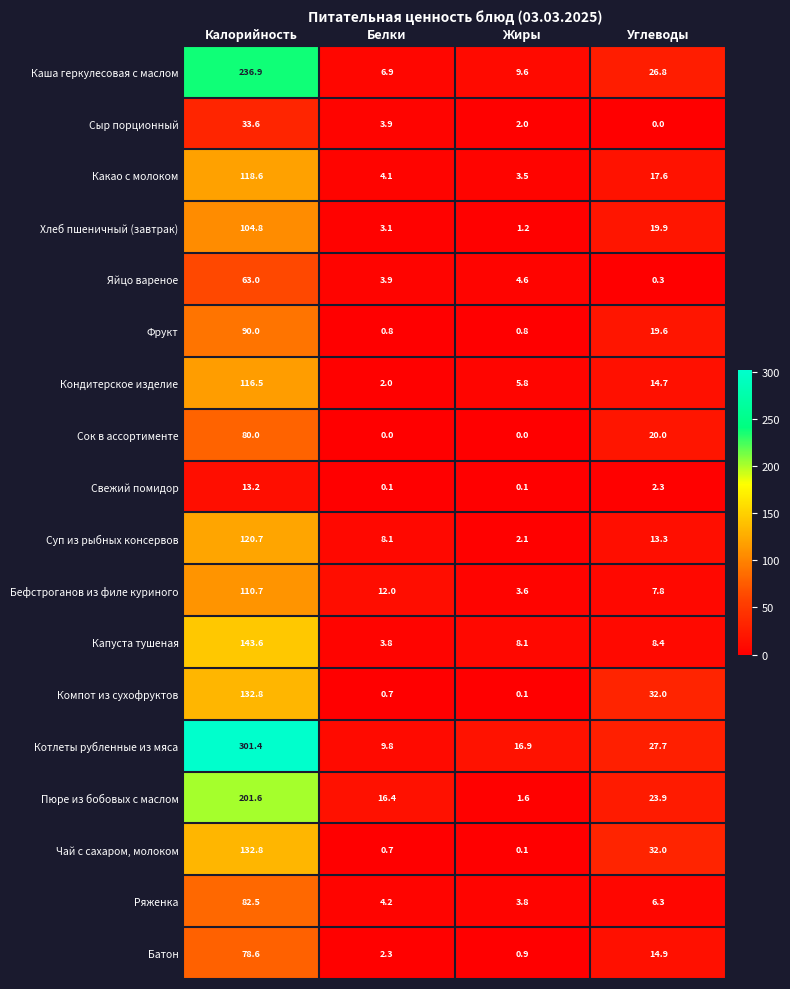

How many categories are shown in the chart?

4